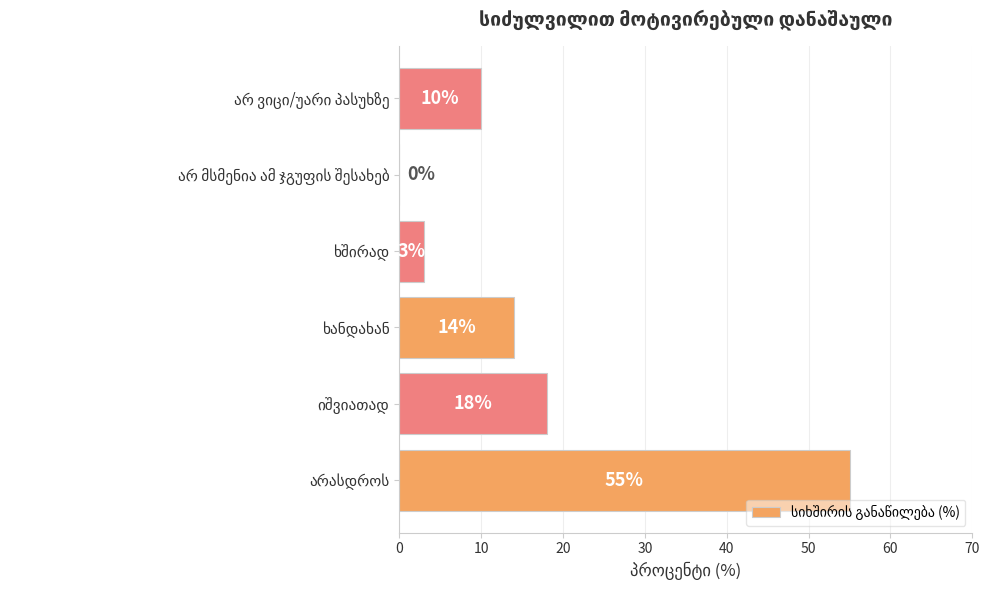

What is the sum of all values?

100